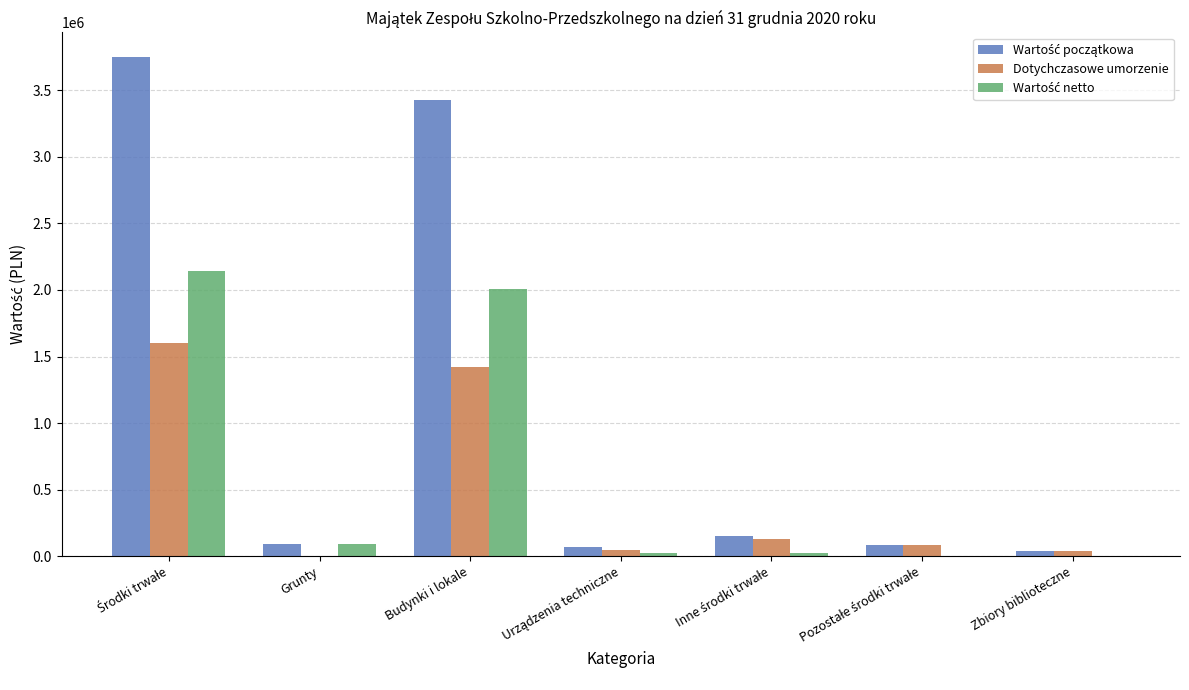

What is the sum of all Dotychczasowe umorzenie values?

3324927.3